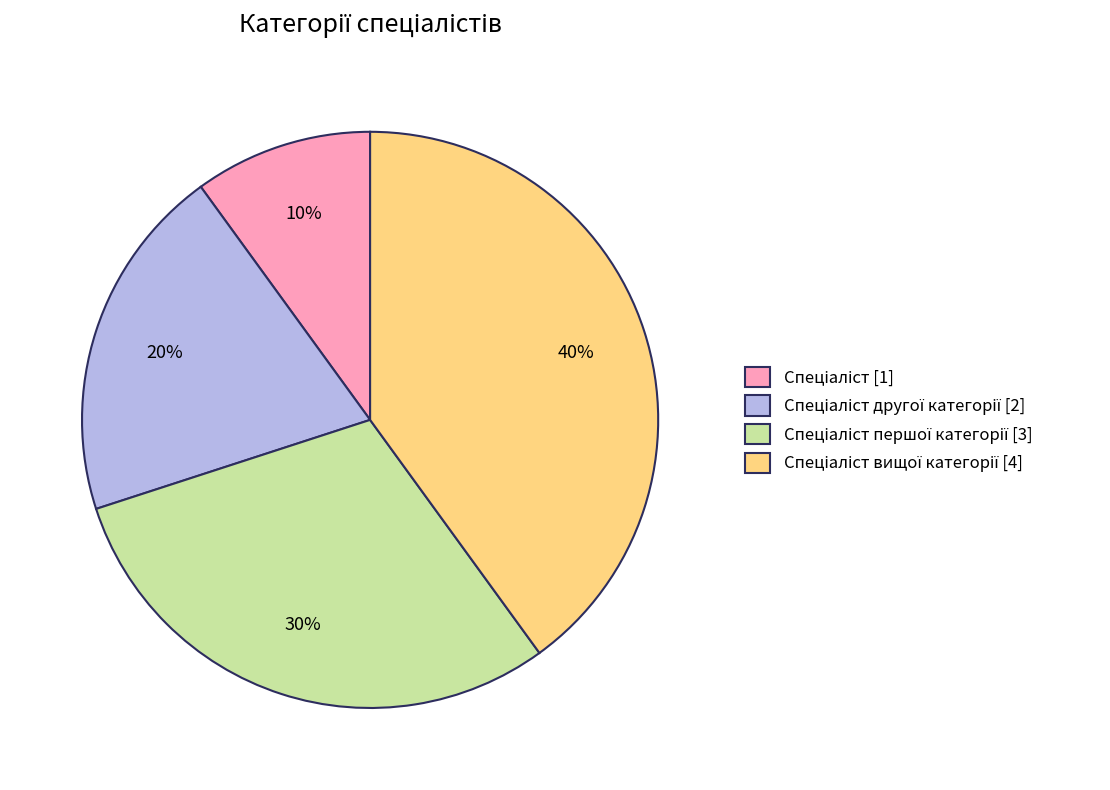

Is there any slice that represents more than half of the pie?

No